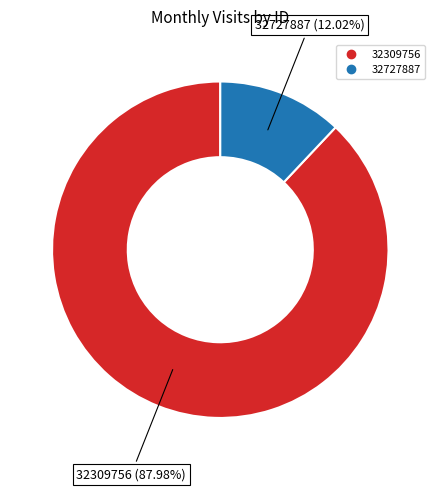

How many segments does this pie chart have?

2